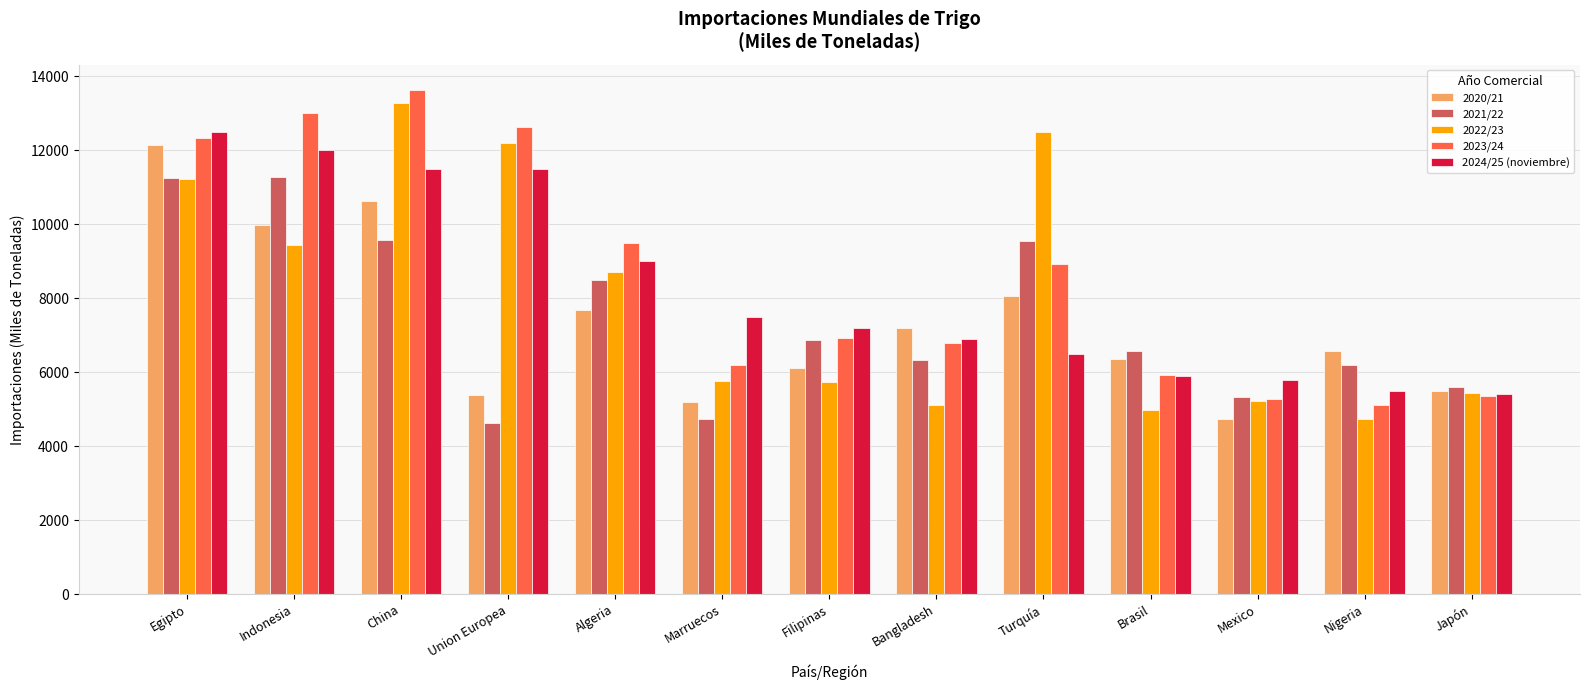

At how many categories does at least one series exceed 10931?

5